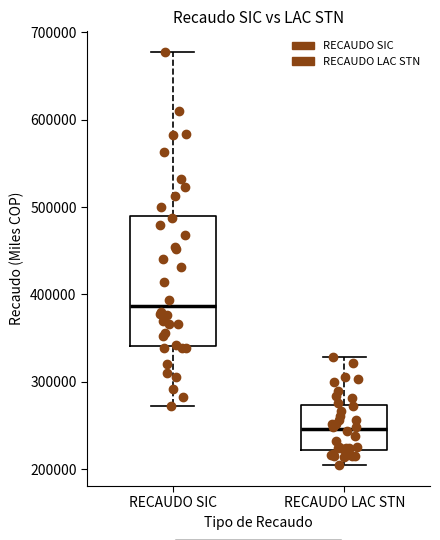

Reading left to right, transcribe this box plot: for each box, give where its median line is, the range the box spans, and where its two whiskers end, as read against the y-axis. The values are not printed on the chart, so give them approximately, as read against the axis.

RECAUDO SIC: median 390000, box 340000 to 490000, whiskers 270000 to 680000
RECAUDO LAC STN: median 250000, box 220000 to 270000, whiskers 200000 to 330000